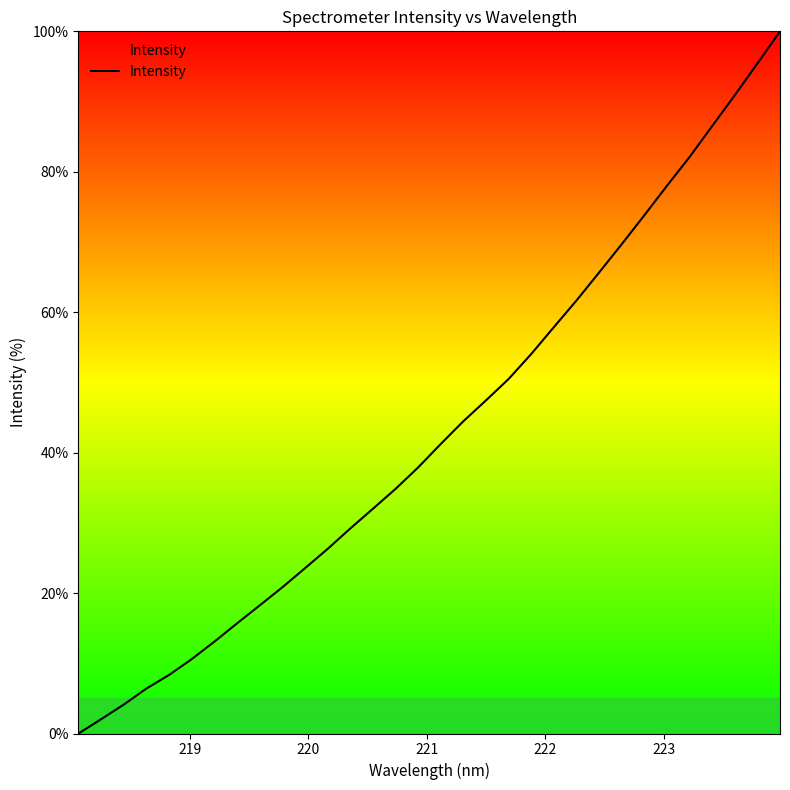

How many values are above zero?

31